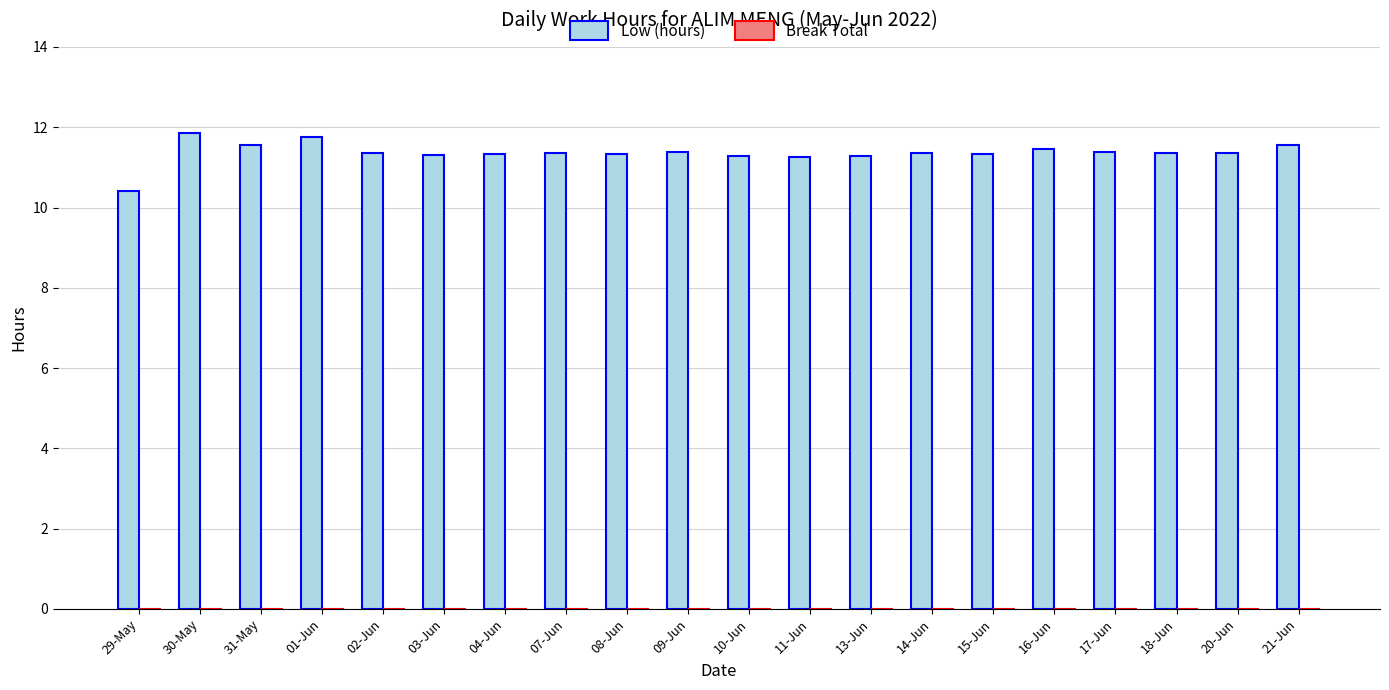

At which label does the data first exceed 11?

30-May